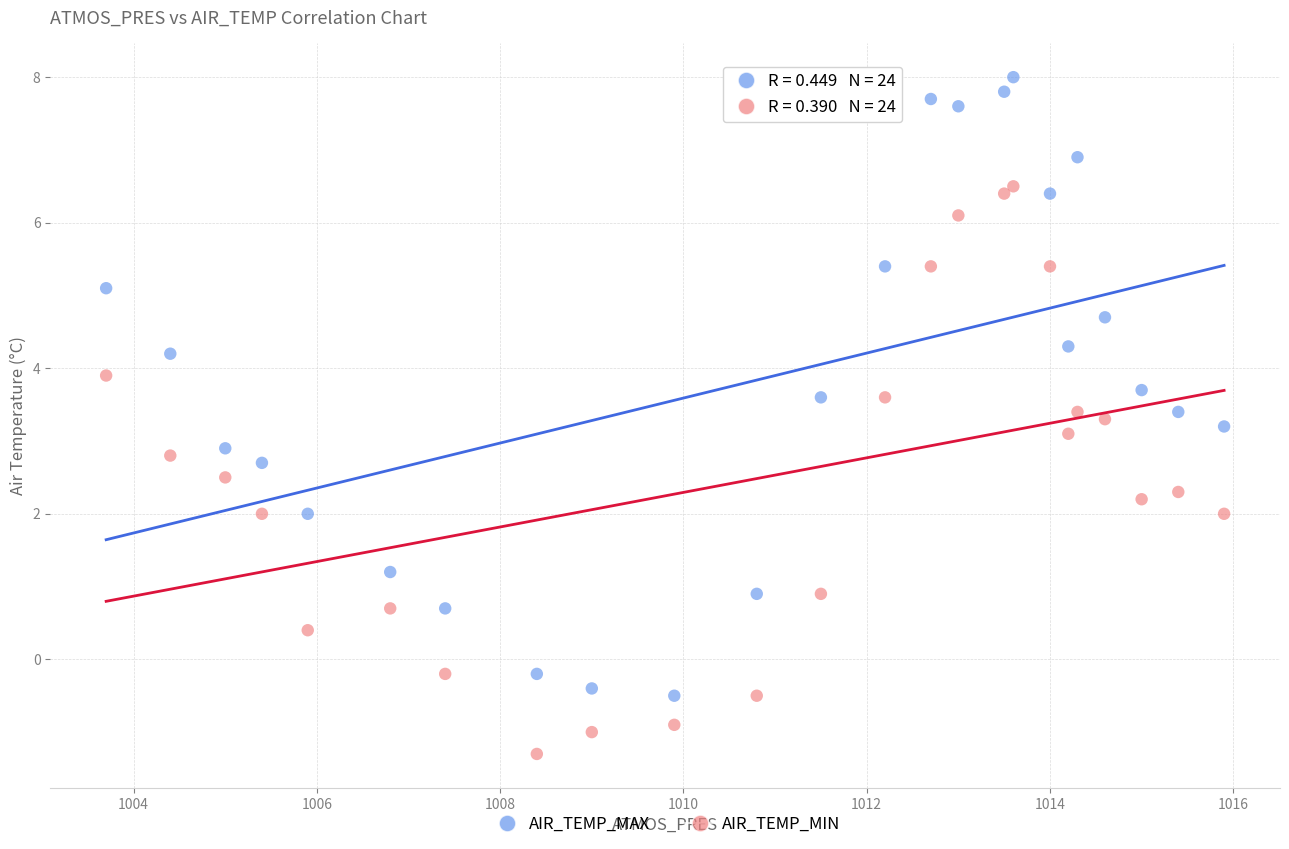

Which series reaches the maximum Y coordinate?

AIR_TEMP_MAX